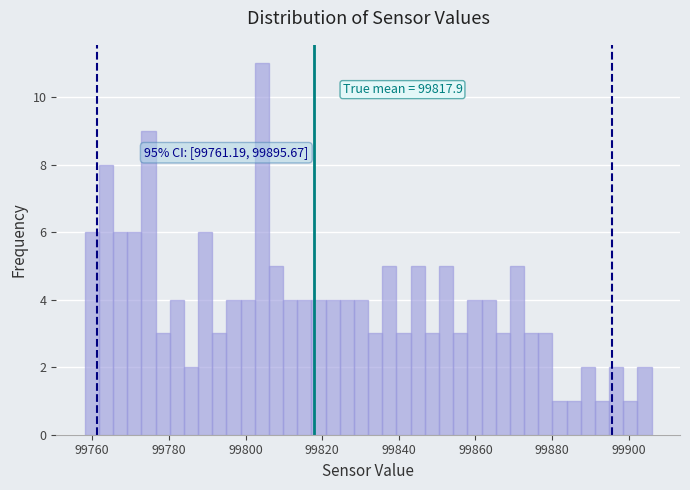

Read against the x-axis, roughly where is the centre of the tallest bar?

99804